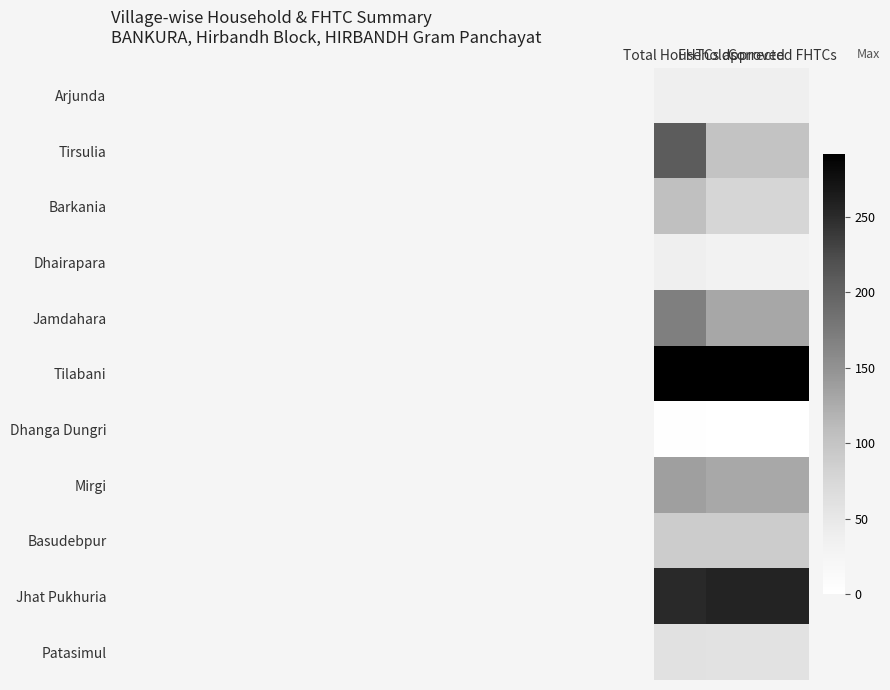

At which category is the sum across all series the highest?

Total Households